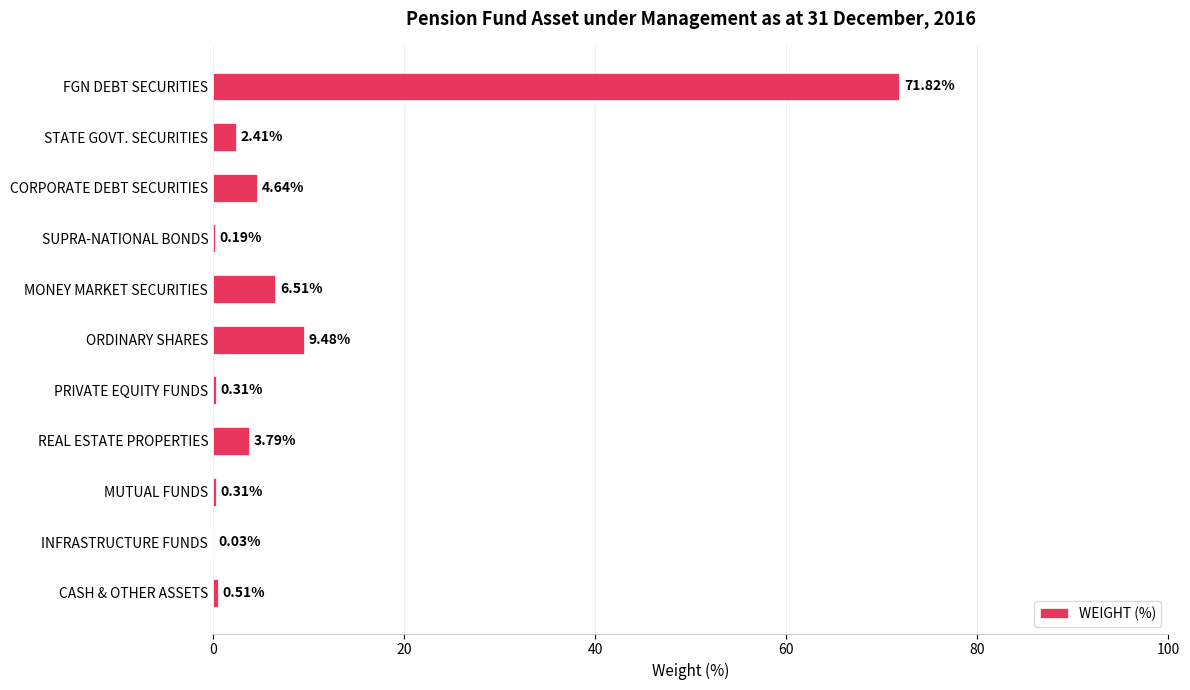

What is the change in value from FGN DEBT SECURITIES to CORPORATE DEBT SECURITIES?

-67.2